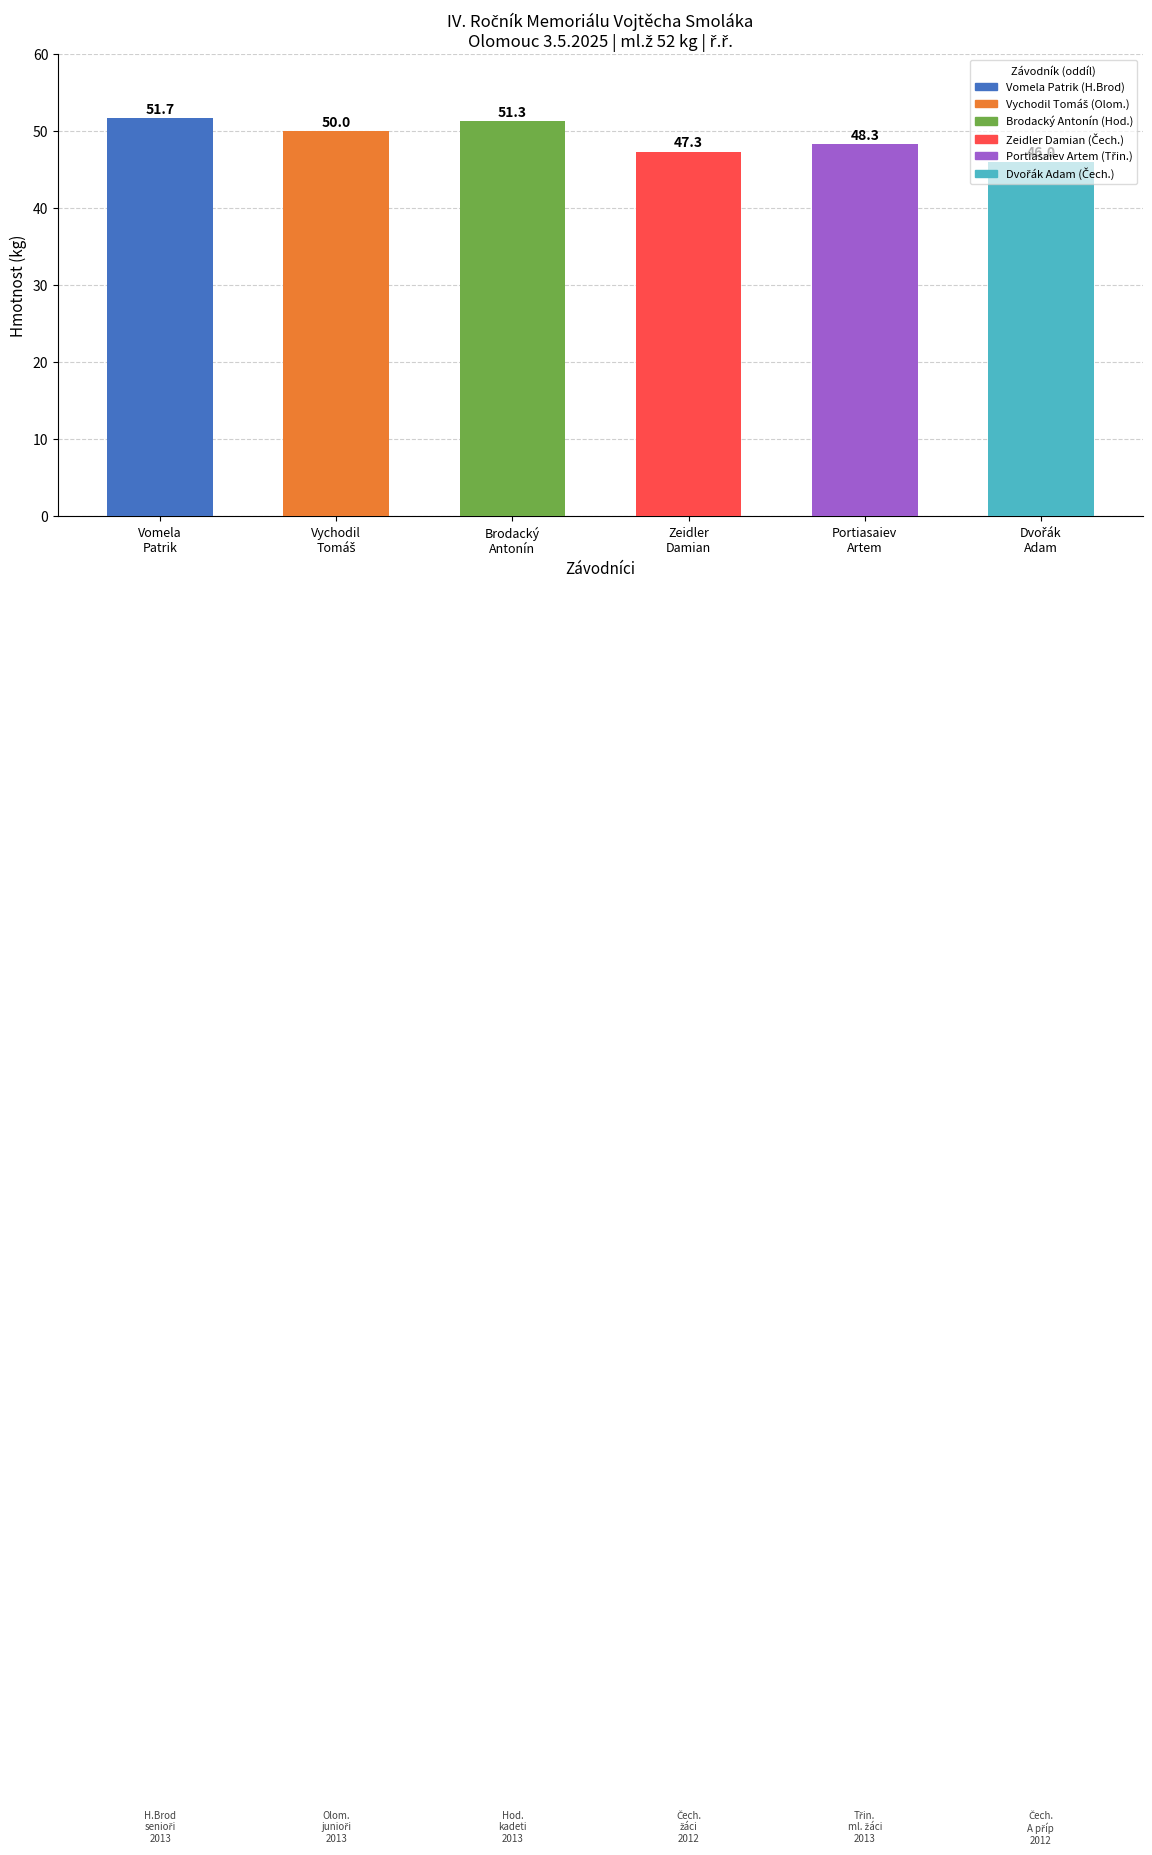

At which label is the value closest to 48?

Portiasaiev
Artem